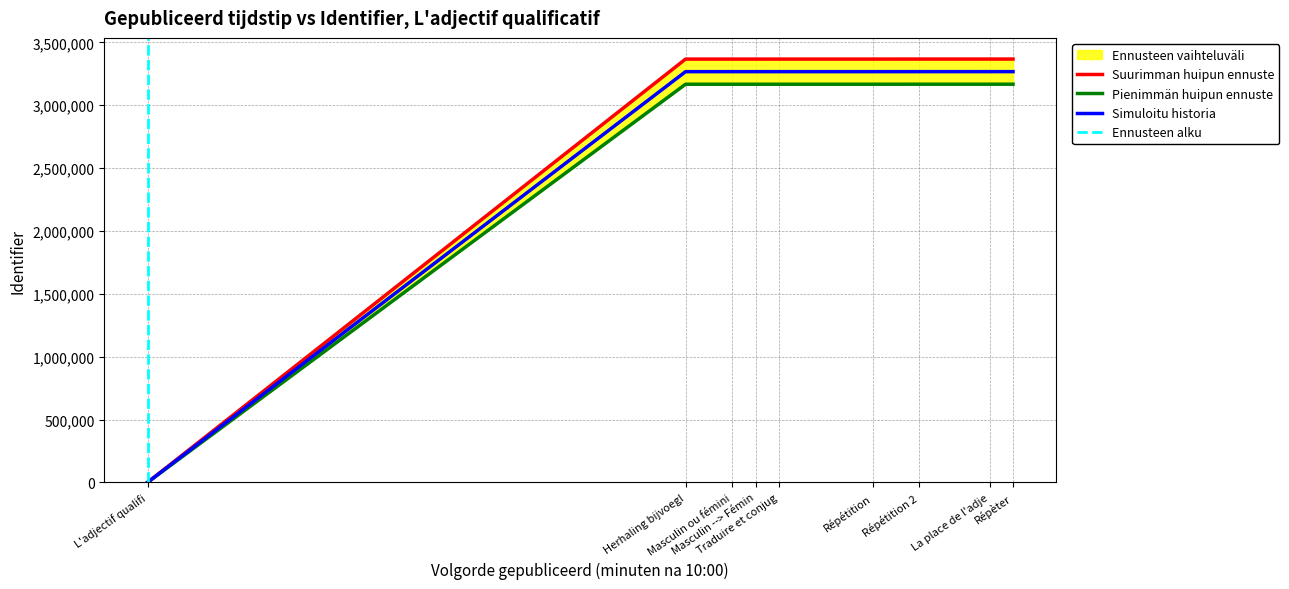

Reading left to right, extract all data points from this chart.

0	3266691	3266696	3266700	3266704	3266709	3266840	3266870	3266887